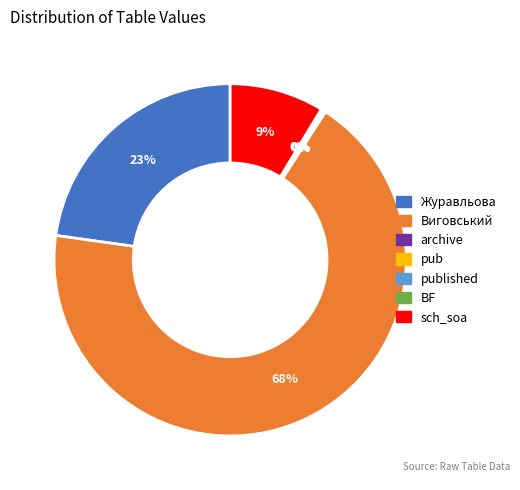

Does any single category account for the majority?

Yes